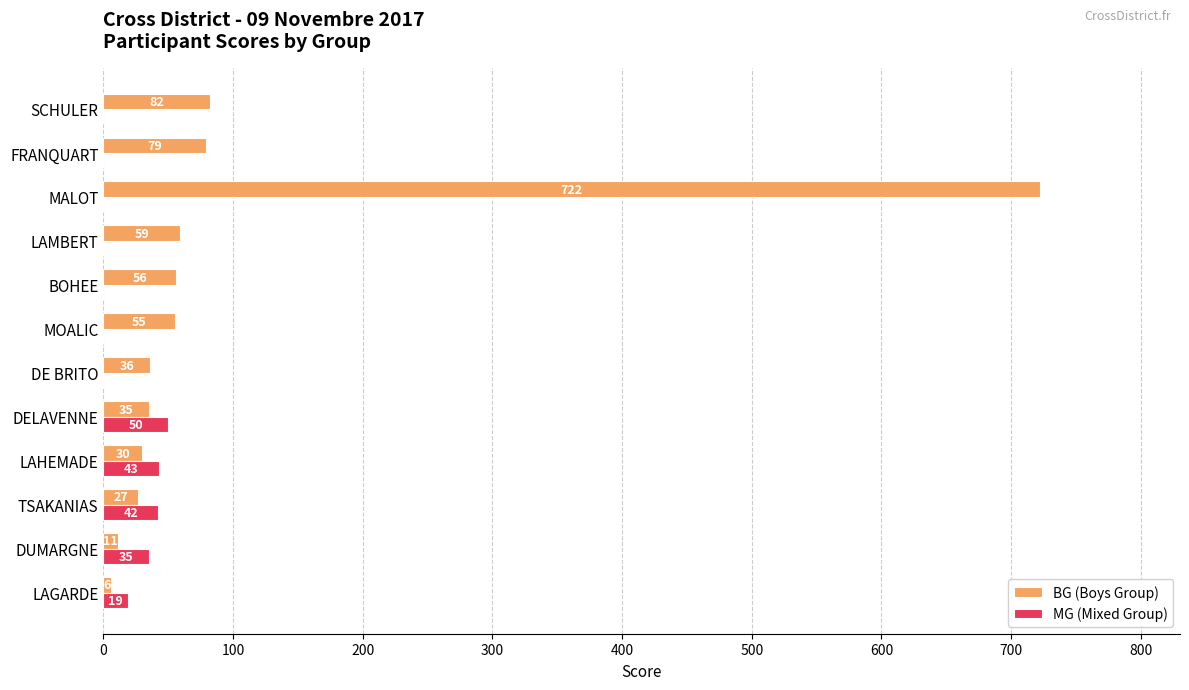

What are all the series names shown in the legend?

BG (Boys Group), MG (Mixed Group)